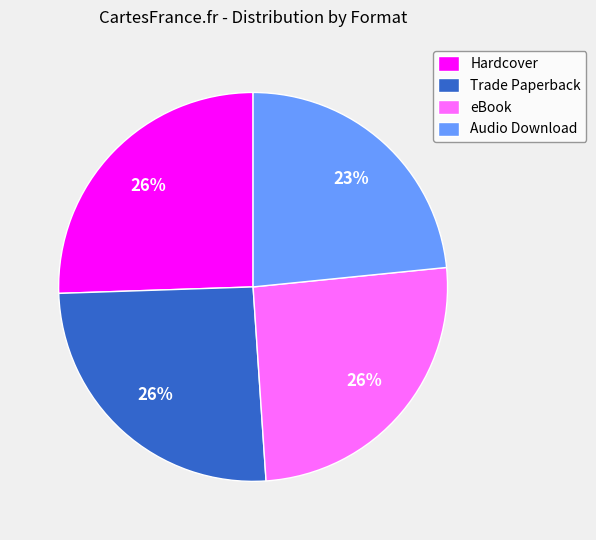

How many slices are in this pie chart?

4